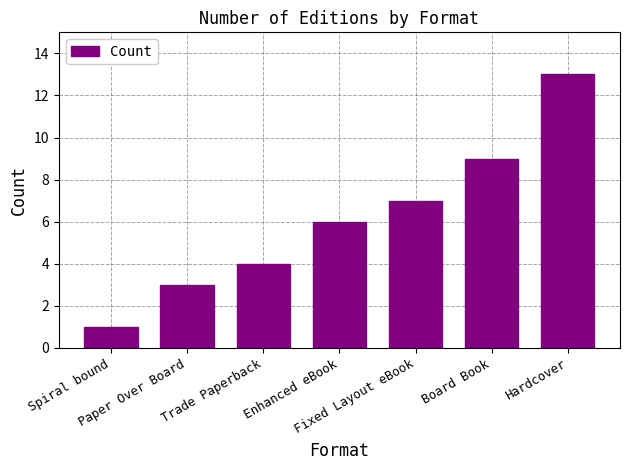

How many data points does each series have?

7